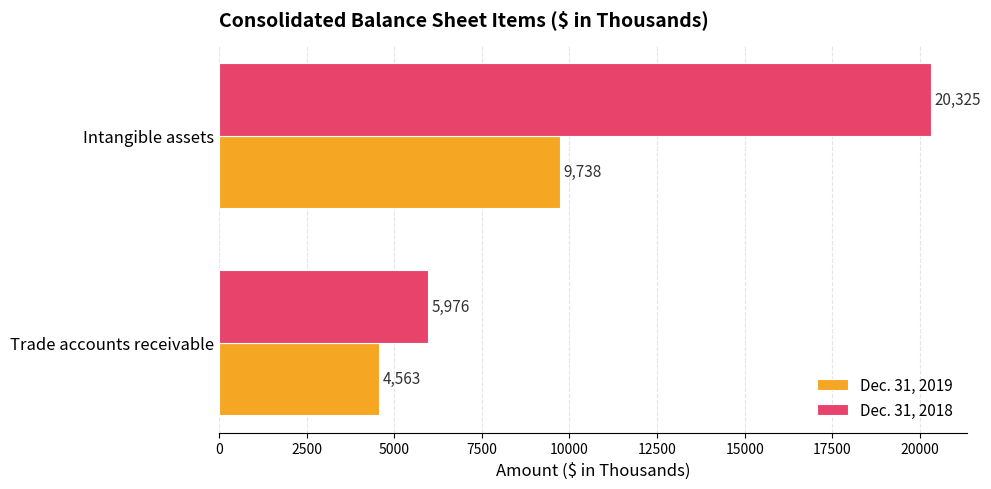

How many Dec. 31, 2019 values are between 4563 and 9738?

2